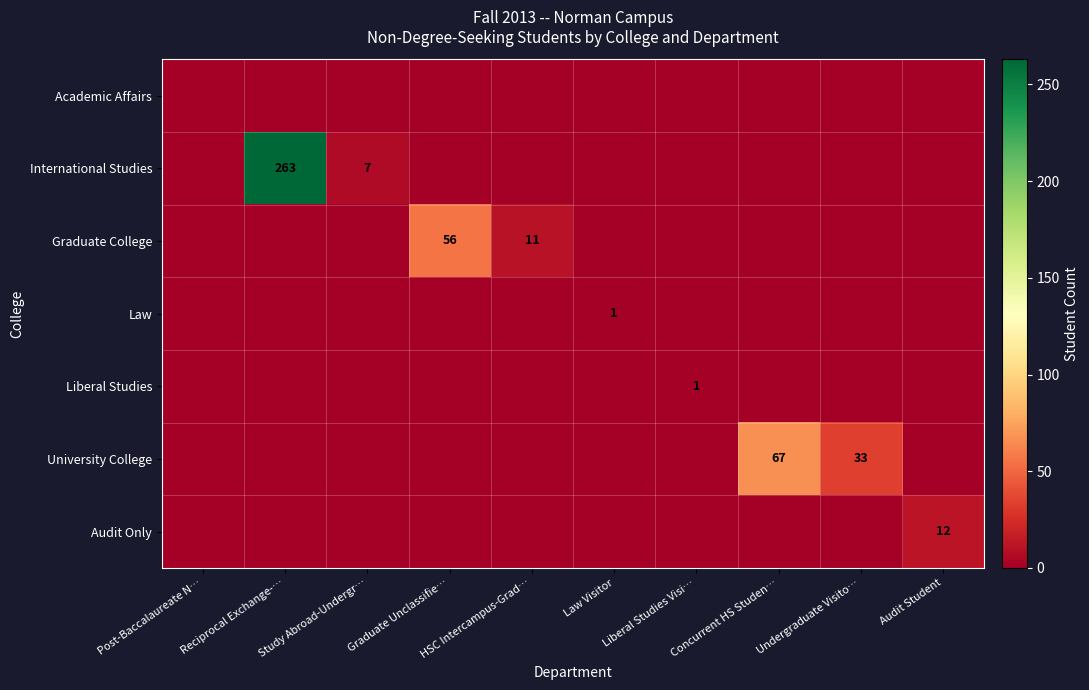

Between Post-Baccalaureate N… and Law Visitor, which series saw the biggest shift?

Law